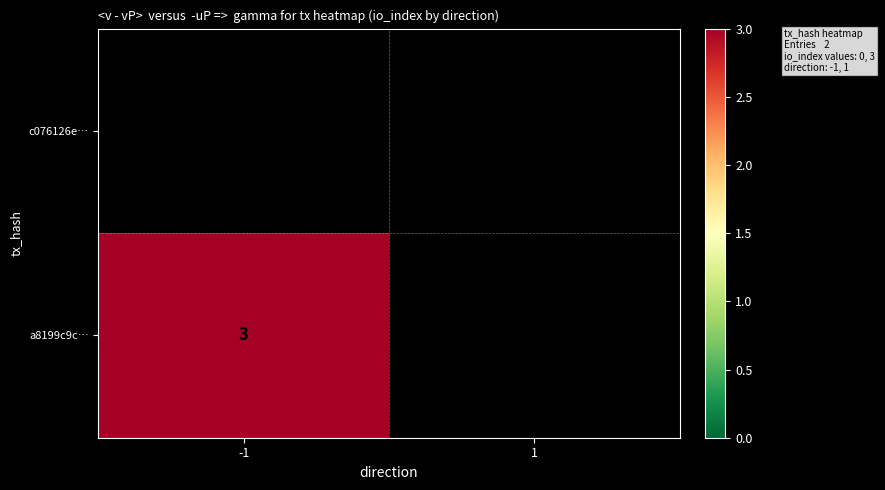

What is the maximum value shown in the chart?

3